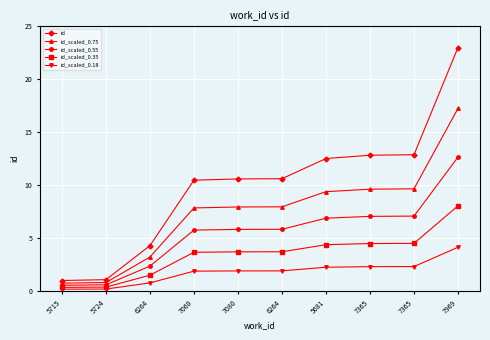

What are all the series names shown in the legend?

id, id_scaled_0.75, id_scaled_0.55, id_scaled_0.35, id_scaled_0.18